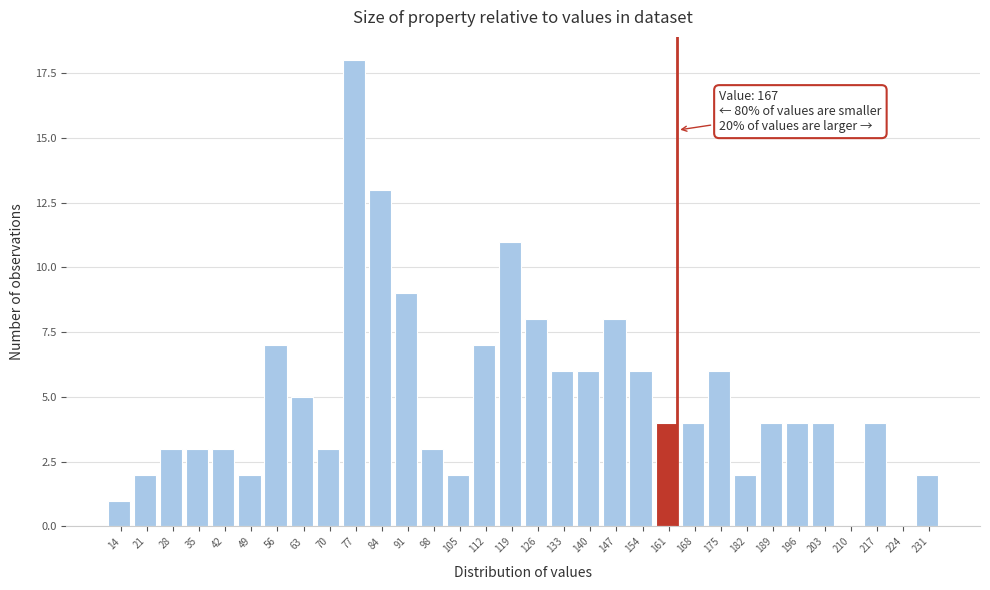

Is it true that the value at 35 is 3?

True